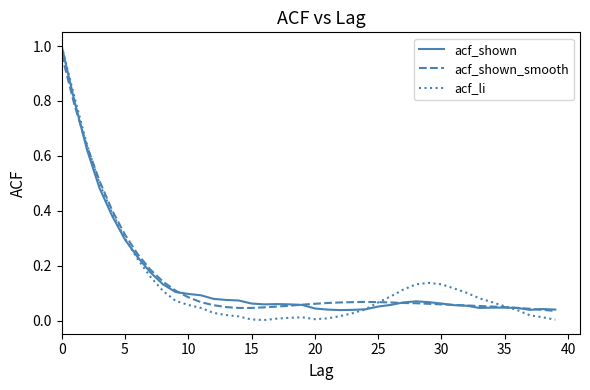

Reading left to right, list all the values displayed in this chart.

acf_shown: 1.0	0.8	0.6	0.5	0.4	0.3	0.2	0.2	0.1	0.1	0.1	0.1	0.1	0.1	0.1	0.1	0.1	0.1	0.1	0.1	0.0	0.0	0.0	0.0	0.0	0.1	0.1	0.1	0.1	0.1	0.1	0.1	0.1	0.0	0.0	0.0	0.0	0.0	0.0	0.0
acf_shown_smooth: 1.0	0.8	0.6	0.5	0.4	0.3	0.2	0.2	0.1	0.1	0.1	0.1	0.1	0.1	0.0	0.0	0.0	0.1	0.1	0.1	0.1	0.1	0.1	0.1	0.1	0.1	0.1	0.1	0.1	0.1	0.1	0.1	0.1	0.1	0.1	0.1	0.0	0.0	0.0	0.0
acf_li: 1.0	0.8	0.6	0.5	0.4	0.3	0.2	0.2	0.1	0.1	0.1	0.0	0.0	0.0	0.0	0.0	0.0	0.0	0.0	0.0	0.0	0.0	0.0	0.0	0.0	0.1	0.1	0.1	0.1	0.1	0.1	0.1	0.1	0.1	0.1	0.1	0.0	0.0	0.0	0.0